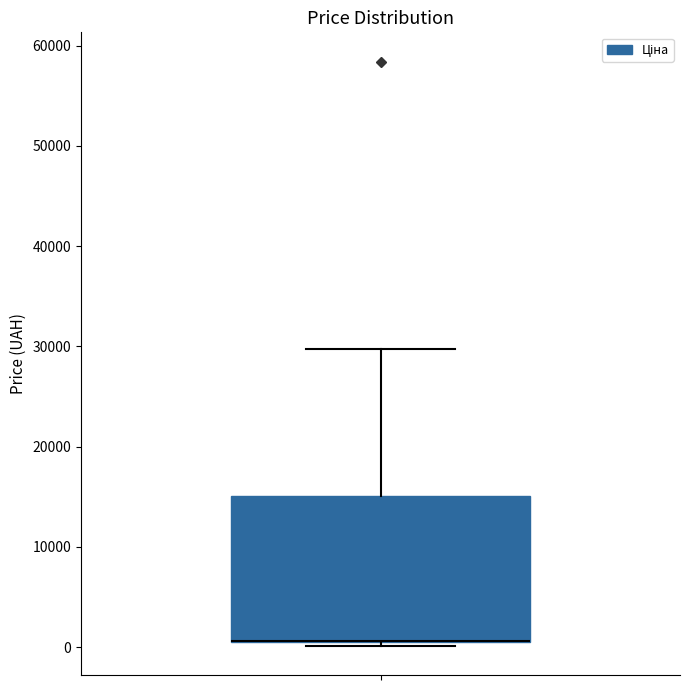

Transcribe this box plot: give where the median line is, the range the box spans, and where the two whiskers end, as read against the y-axis. The values are not printed on the chart, so give them approximately, as read against the axis.

median 1000 (drawn on the box's lower edge), box 1000 to 15000, whiskers 0 to 30000